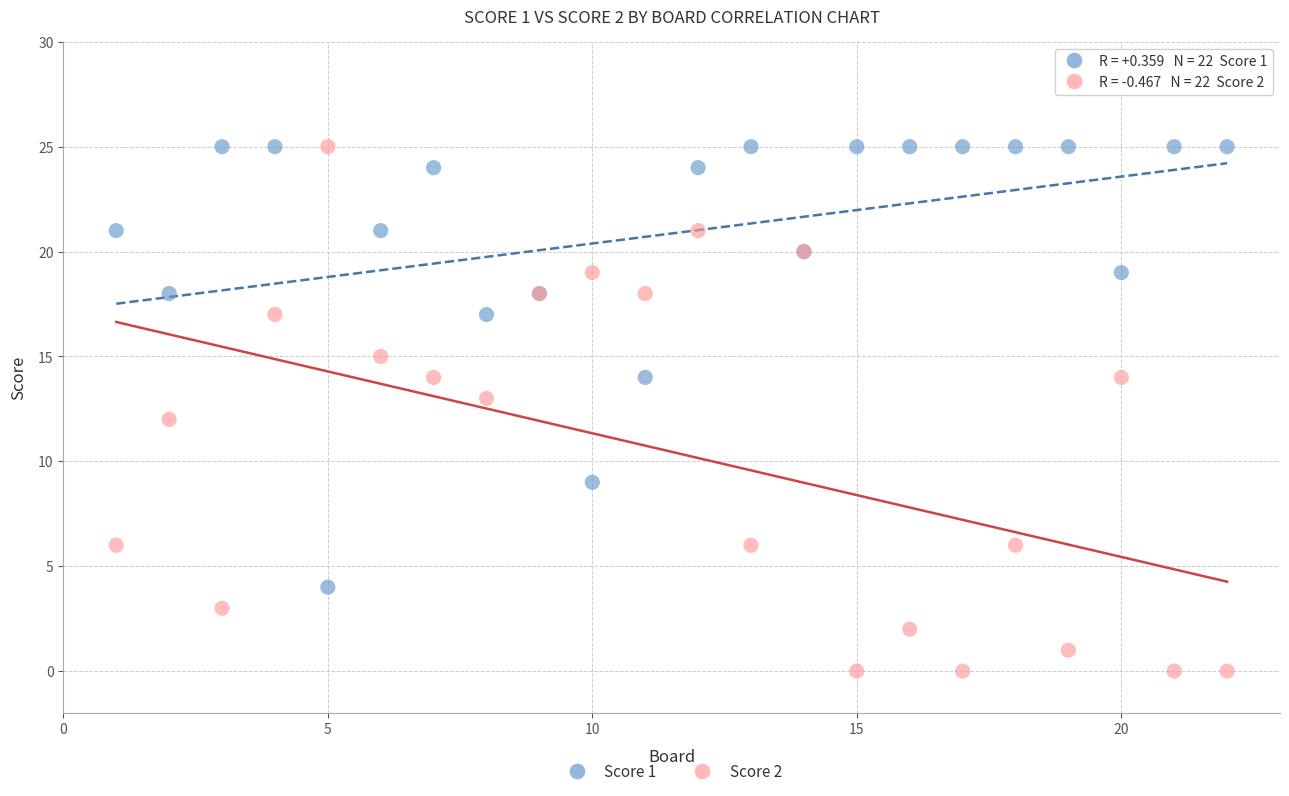

Which series has the largest Y range (max minus min)?

Score 2